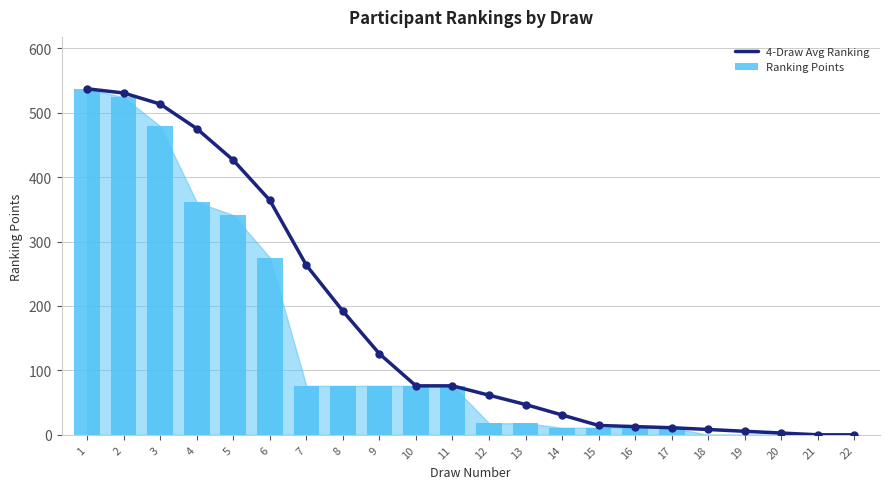

Which series has the widest spread of Y values?

4-Draw Avg Ranking